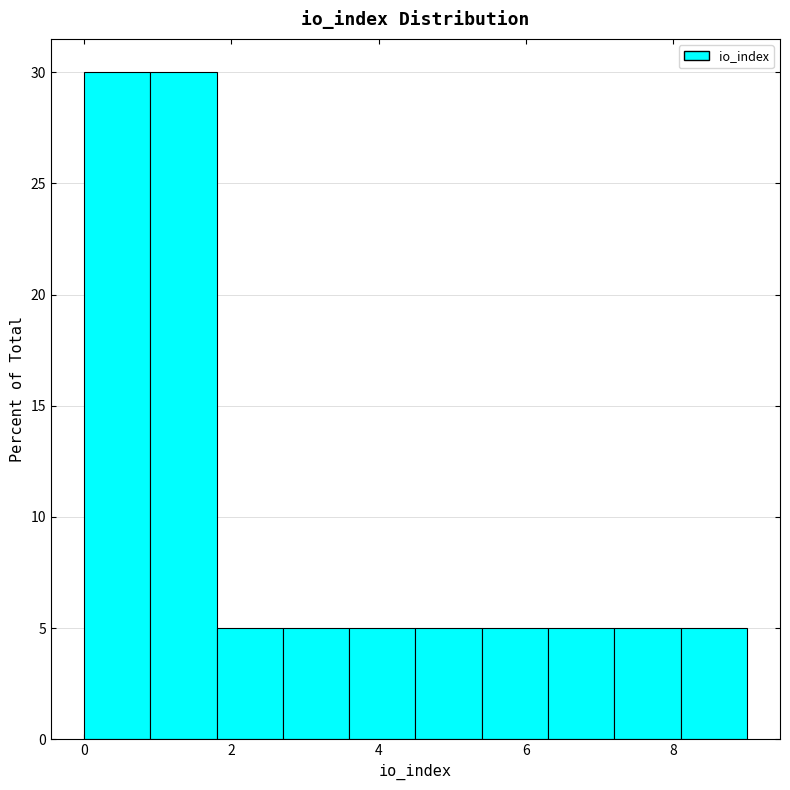

How tall is the bar that spans 4.5 to 5.4 on the x-axis? Neither the bar edges nor the heights are printed on the chart, so give them approximately, as read against the axes.

5